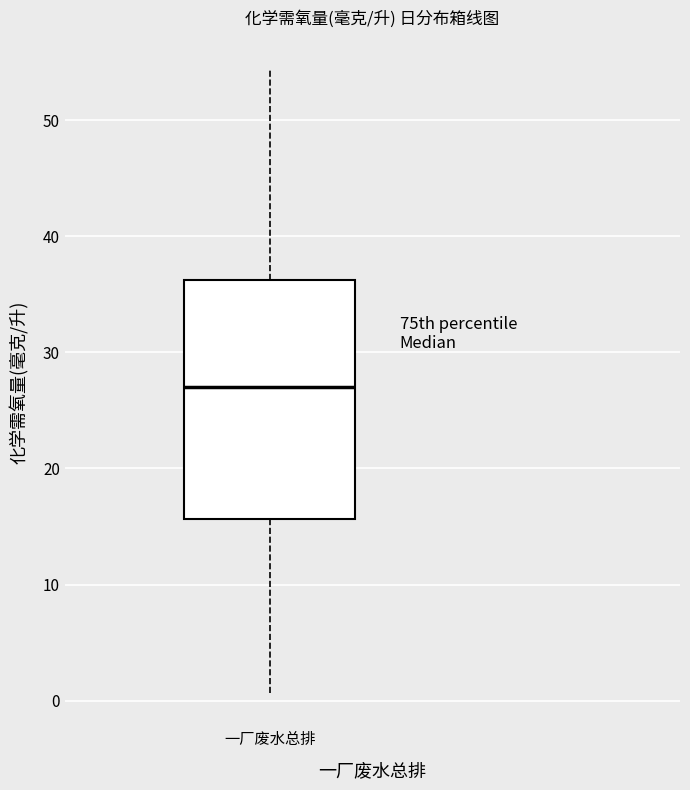

Where does the median line of the box for 一厂废水总排 sit on the y-axis? The values are not printed on the chart, so give them approximately, as read against the axis.

27